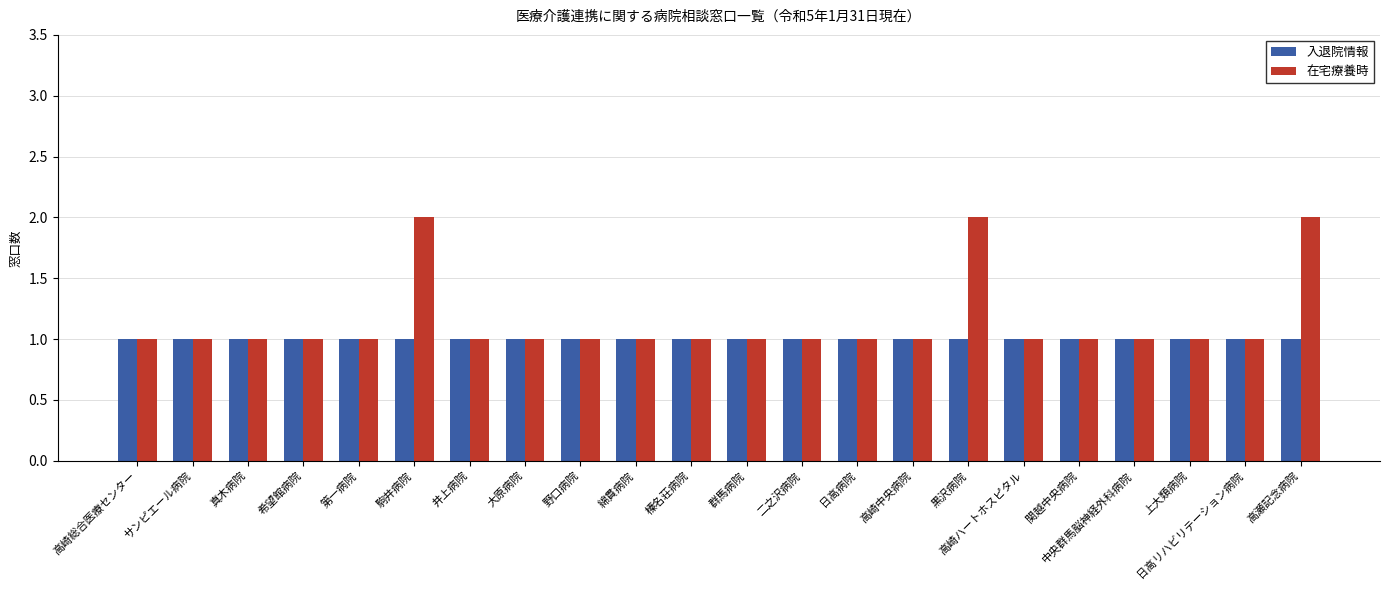

What is the sum of the 在宅療養時 values at 高崎総合医療センター and 高瀬記念病院?

3